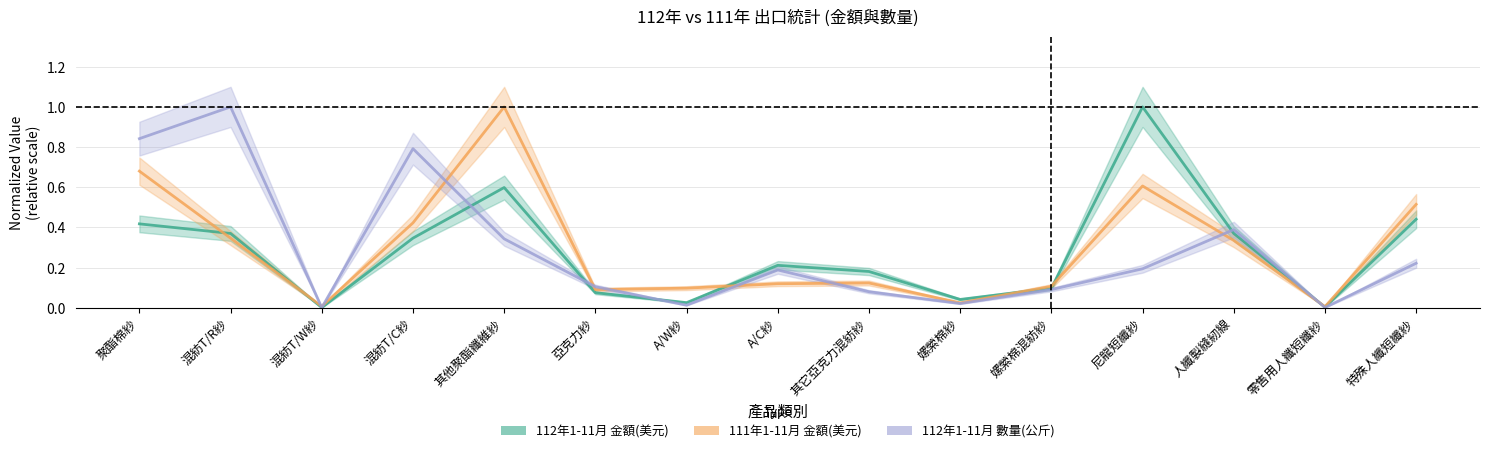

Reading left to right, list all the values displayed in this chart.

112年1-11月 金額(美元): 聚酯棉紗=0.4	混紡T/R紗=0.4	混紡T/W紗=0.0	混紡T/C紗=0.3	其他聚酯纖維紗=0.6	亞克力紗=0.1	A/W紗=0.0	A/C紗=0.2	其它亞克力混紡紗=0.2	嫘縈棉紗=0.0	嫘縈棉混紡紗=0.1	尼龍短纖紗=1.0	人纖製縫紉線=0.4	零售用人纖短纖紗=0.0	特殊人纖短纖紗=0.4
111年1-11月 金額(美元): 聚酯棉紗=0.7	混紡T/R紗=0.3	混紡T/W紗=0.0	混紡T/C紗=0.4	其他聚酯纖維紗=1.0	亞克力紗=0.1	A/W紗=0.1	A/C紗=0.1	其它亞克力混紡紗=0.1	嫘縈棉紗=0.0	嫘縈棉混紡紗=0.1	尼龍短纖紗=0.6	人纖製縫紉線=0.3	零售用人纖短纖紗=0.0	特殊人纖短纖紗=0.5
112年1-11月 數量(公斤): 聚酯棉紗=0.8	混紡T/R紗=1.0	混紡T/W紗=0.0	混紡T/C紗=0.8	其他聚酯纖維紗=0.3	亞克力紗=0.1	A/W紗=0.0	A/C紗=0.2	其它亞克力混紡紗=0.1	嫘縈棉紗=0.0	嫘縈棉混紡紗=0.1	尼龍短纖紗=0.2	人纖製縫紉線=0.4	零售用人纖短纖紗=0.0	特殊人纖短纖紗=0.2